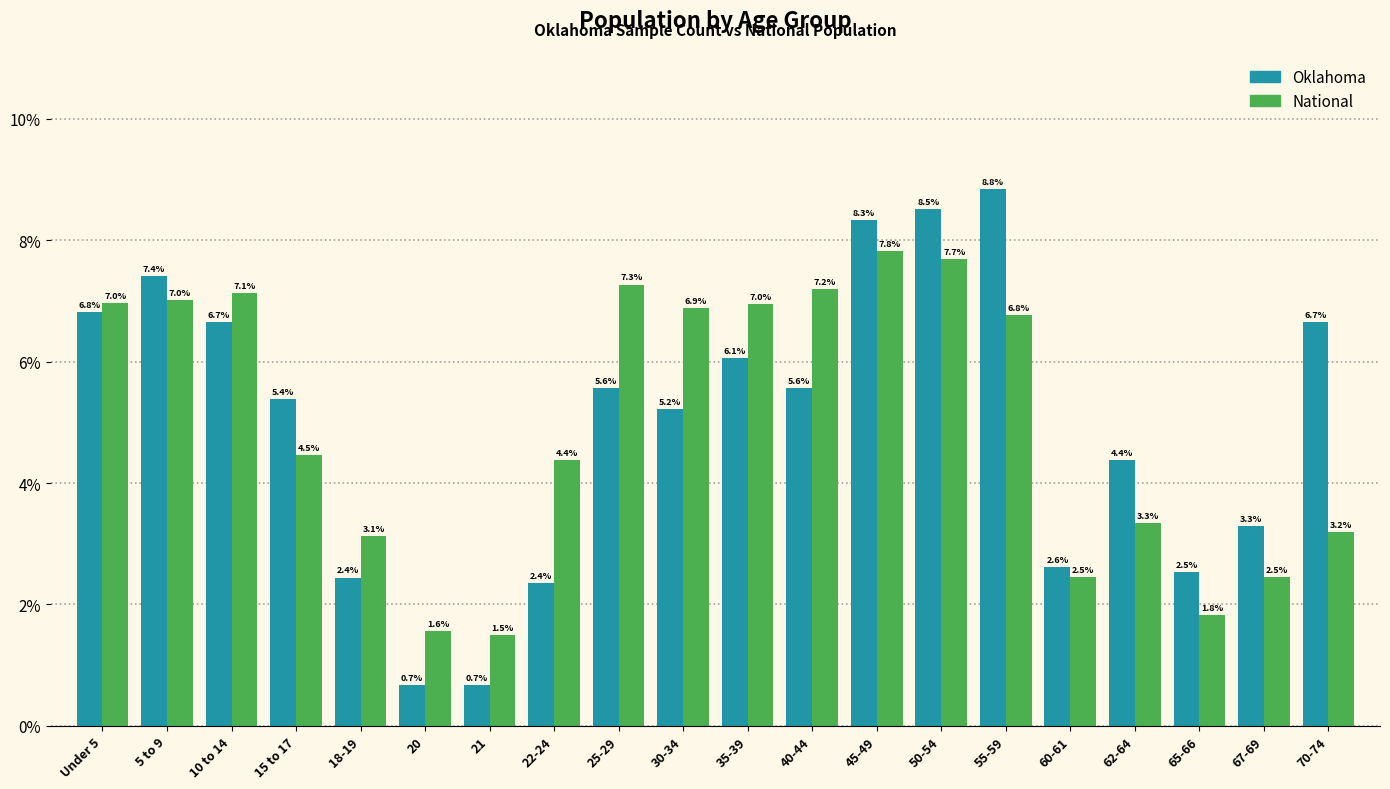

Reading right to left, list all the values displayed in this chart.

Oklahoma: 6.7	3.3	2.5	4.4	2.6	8.8	8.5	8.3	5.6	6.1	5.2	5.6	2.4	0.7	0.7	2.4	5.4	6.7	7.4	6.8
National: 3.2	2.5	1.8	3.3	2.5	6.8	7.7	7.8	7.2	7.0	6.9	7.3	4.4	1.5	1.6	3.1	4.5	7.1	7.0	7.0